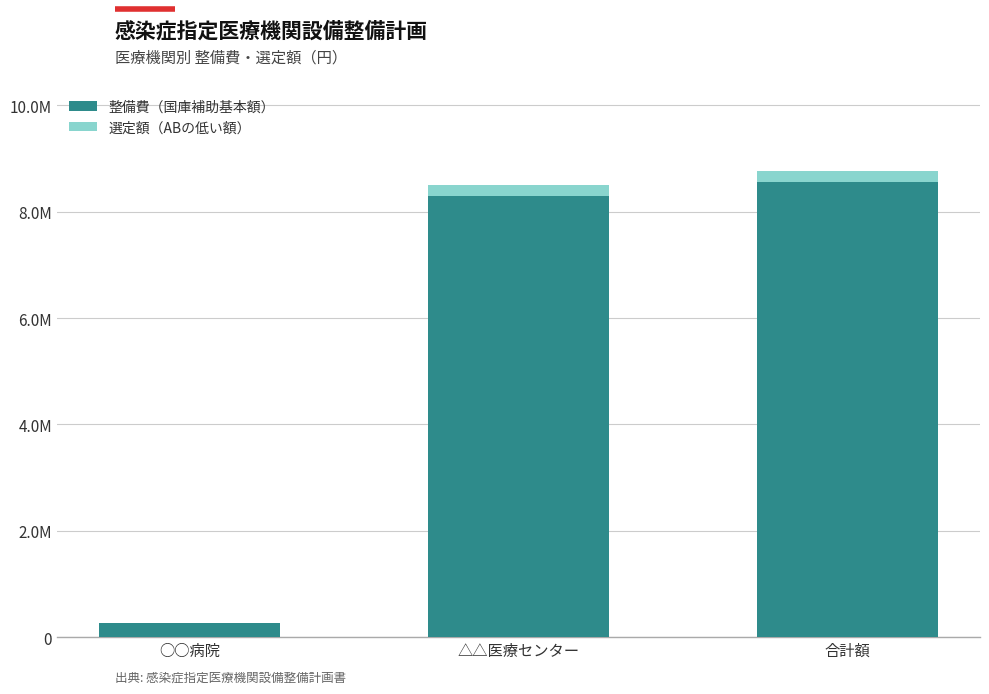

At how many categories does at least one series exceed 2015790?

2